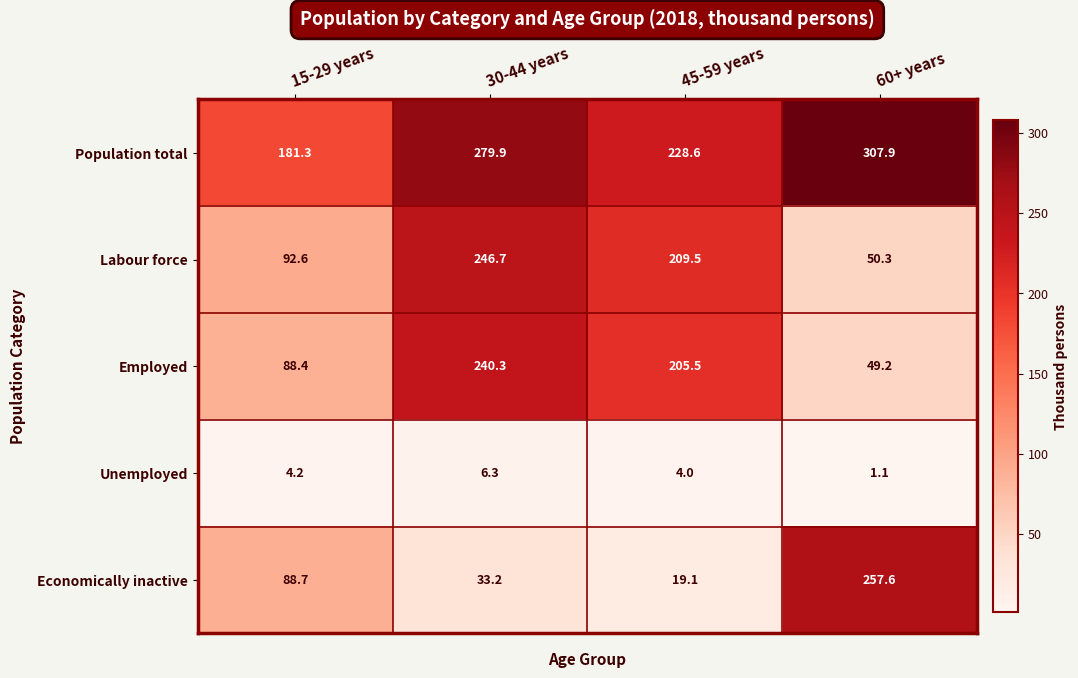

True or false: Employed has a value of 143.0 at 30-44 years.

False